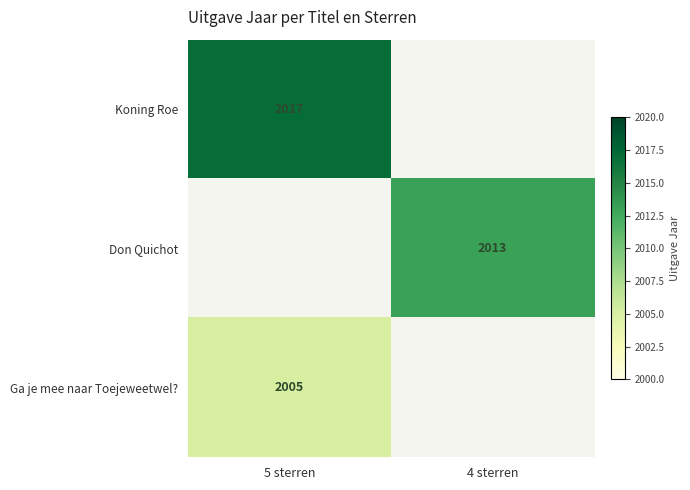

True or false: Ga je mee naar Toejeweetwel? has a value of 3028 at 5 sterren.

False